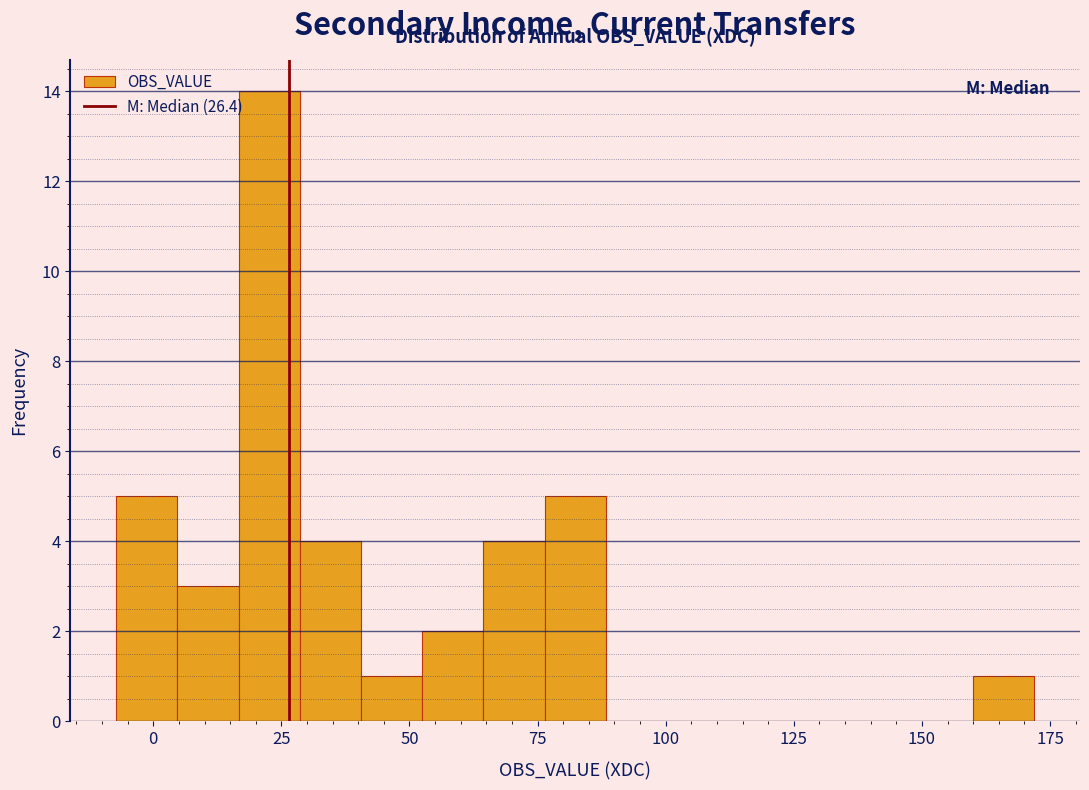

Read against the x-axis, roughly where is the centre of the tallest bar?

25